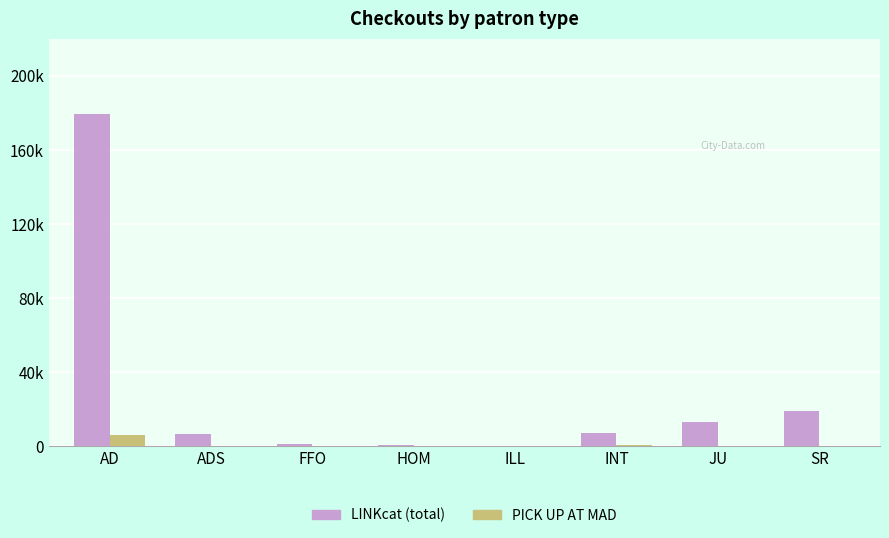

Is the value of PICK UP AT MAD at ADS greater than the value of LINKcat (total) at ILL?

Yes